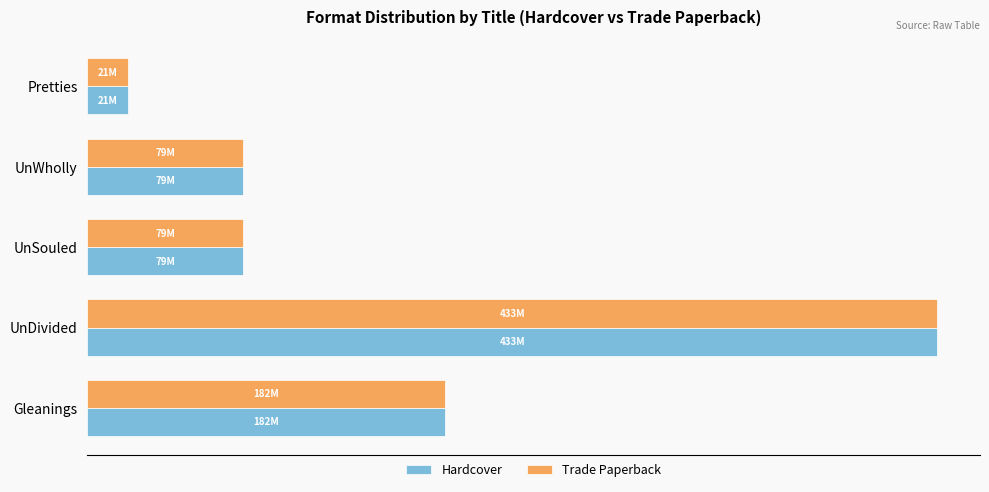

What are all the series names shown in the legend?

Hardcover, Trade Paperback